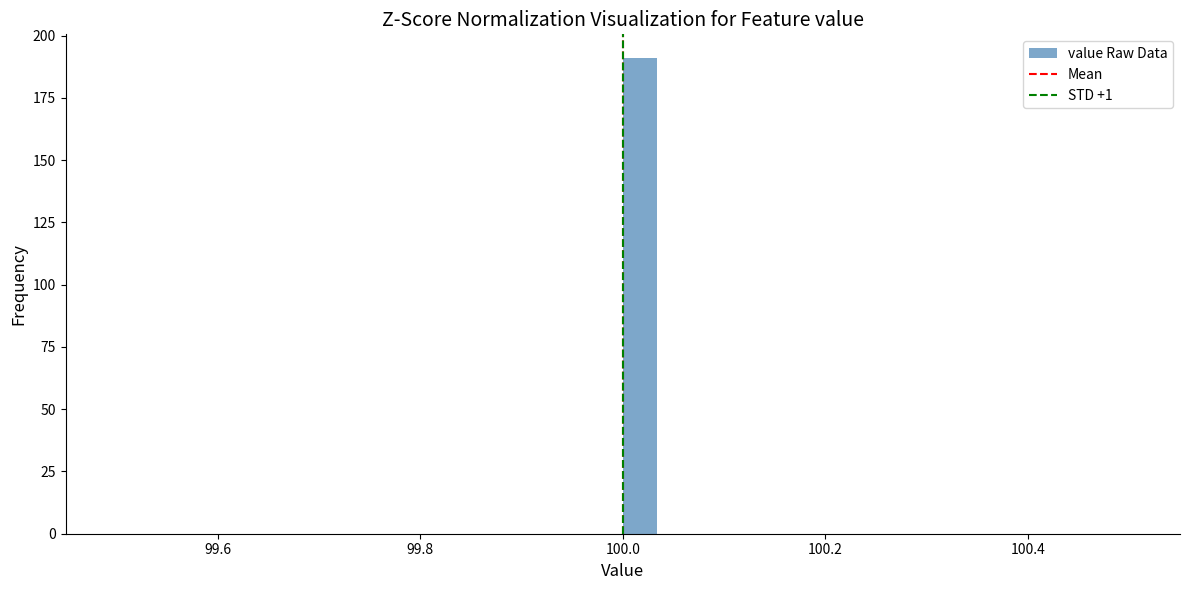

Around what value on the x-axis is the tallest bar? Give the approximate position of its centre, as read against the axis.

100.02